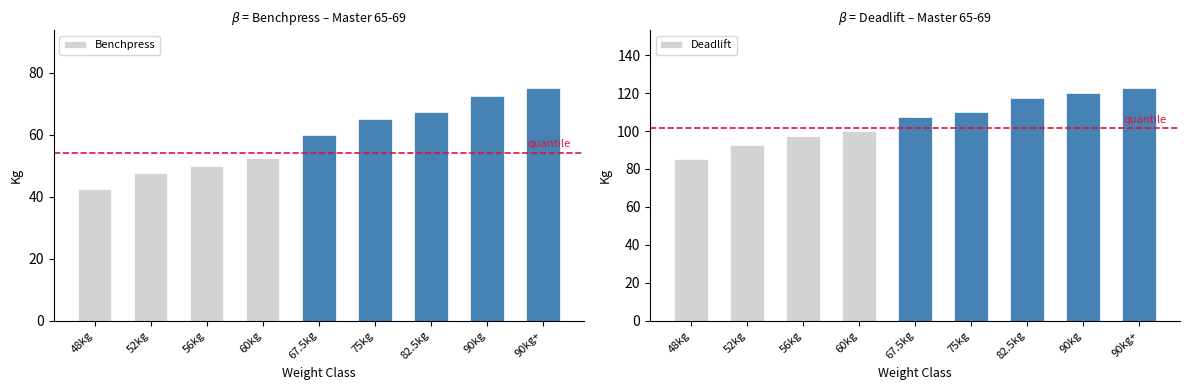

Which series changed the most between 52kg and 82.5kg?

Deadlift